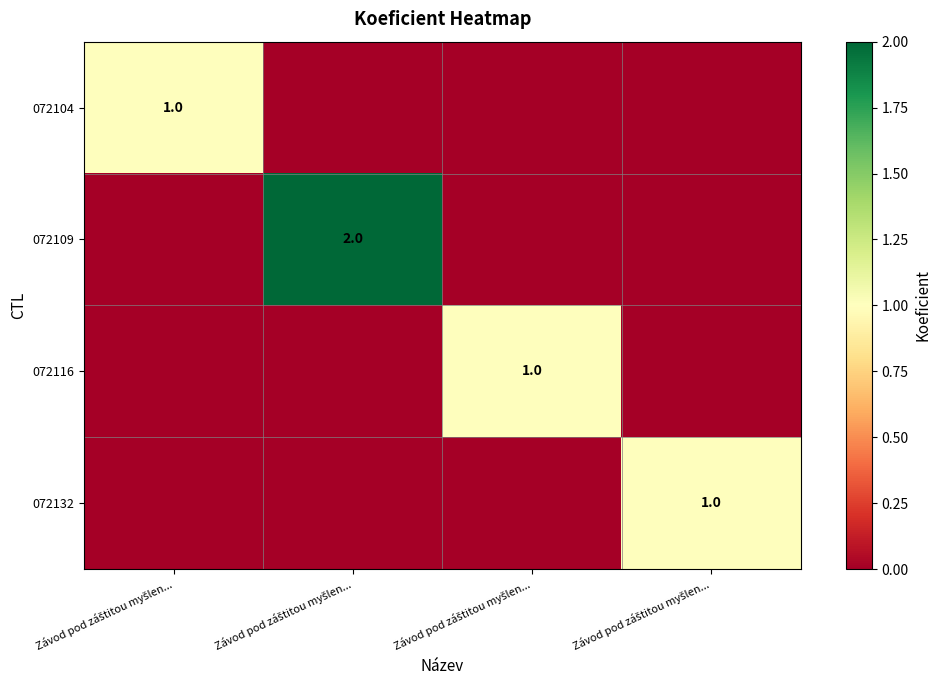

Is the value of 072132 at Závod pod záštitou myšlen... greater than the value of 072116 at Závod pod záštitou myšlen...?

No